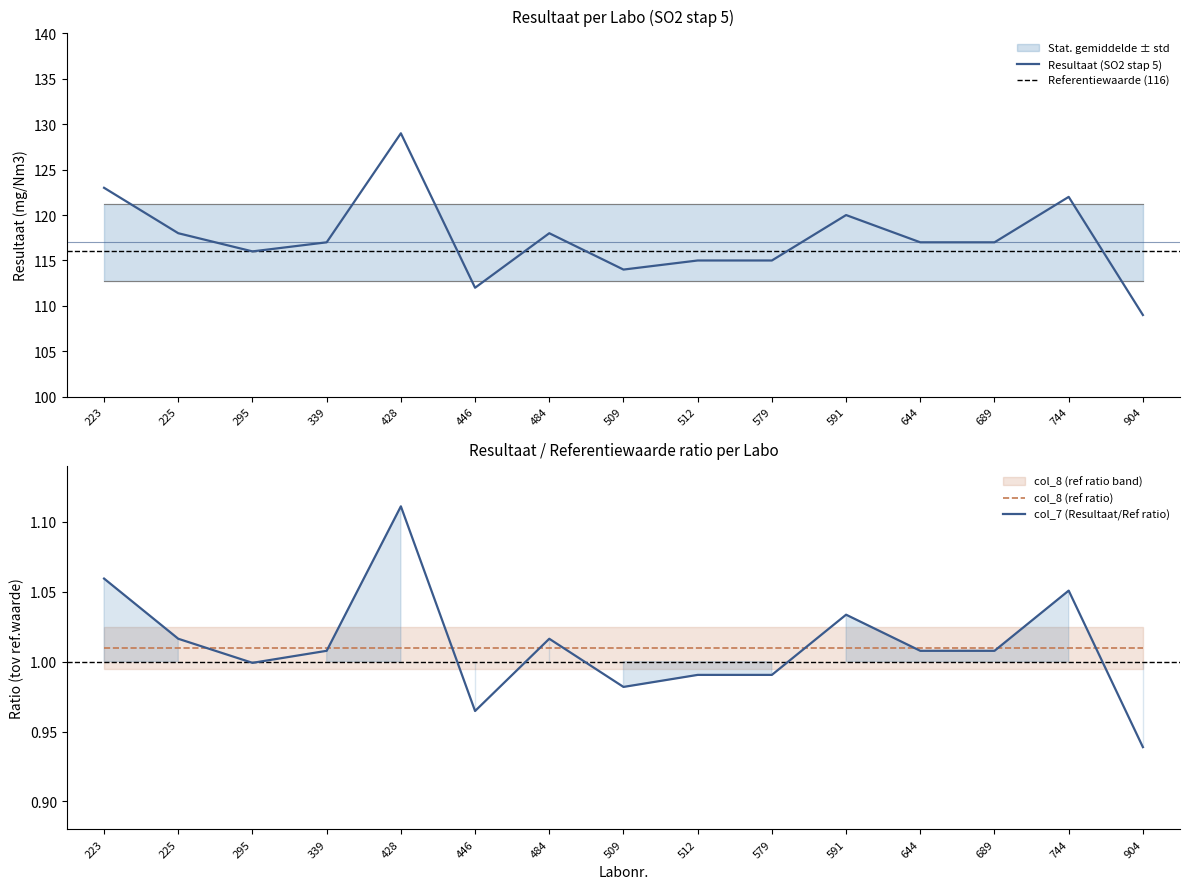

What is the difference between the second highest and second lowest values in the Resultaat (SO2 stap 5) series?

11